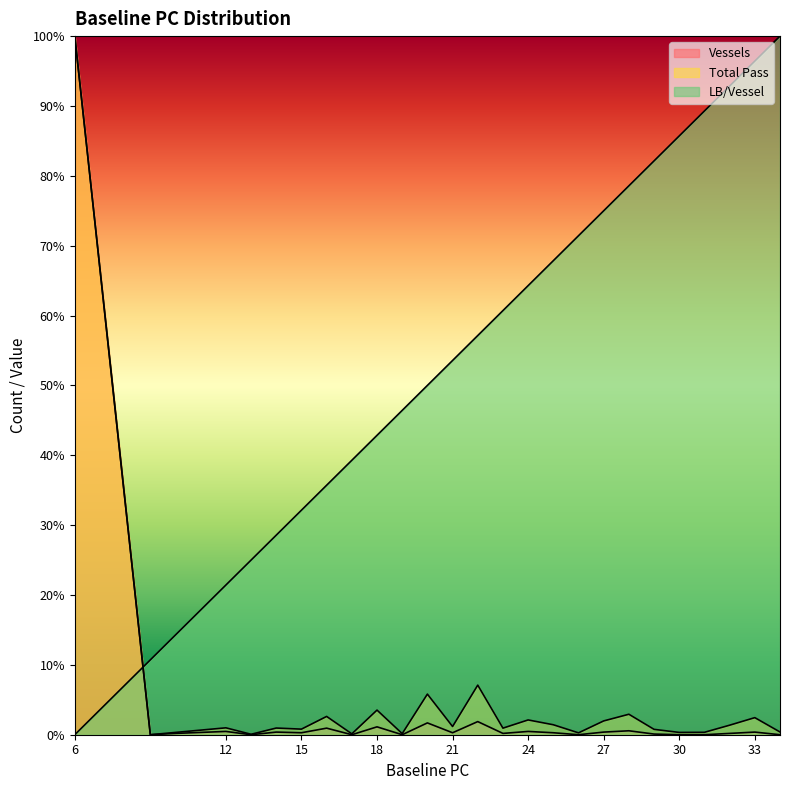

Is the value of LB/Vessel at 10 greater than the value of Vessels at 16?

Yes